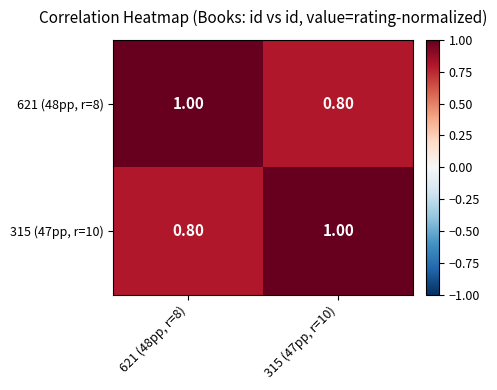

What is the total value across all series at 621 (48pp, r=8)?

1.8